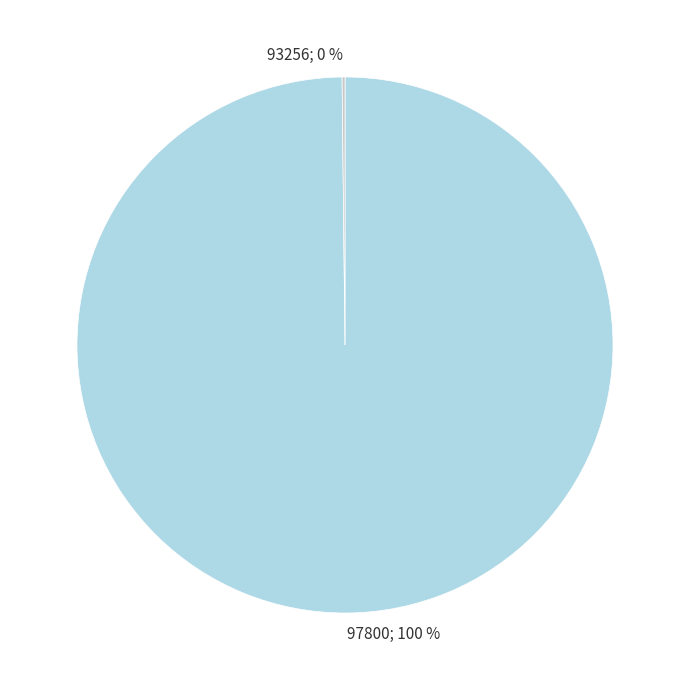

Is there any slice that represents more than half of the pie?

Yes